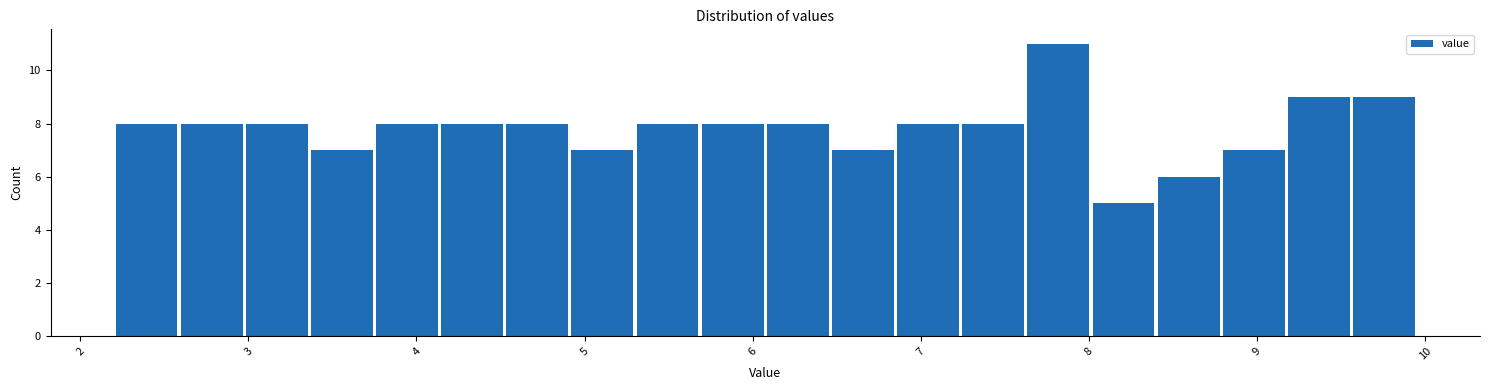

Read against the x-axis, roughly where is the centre of the tallest bar?

7.8